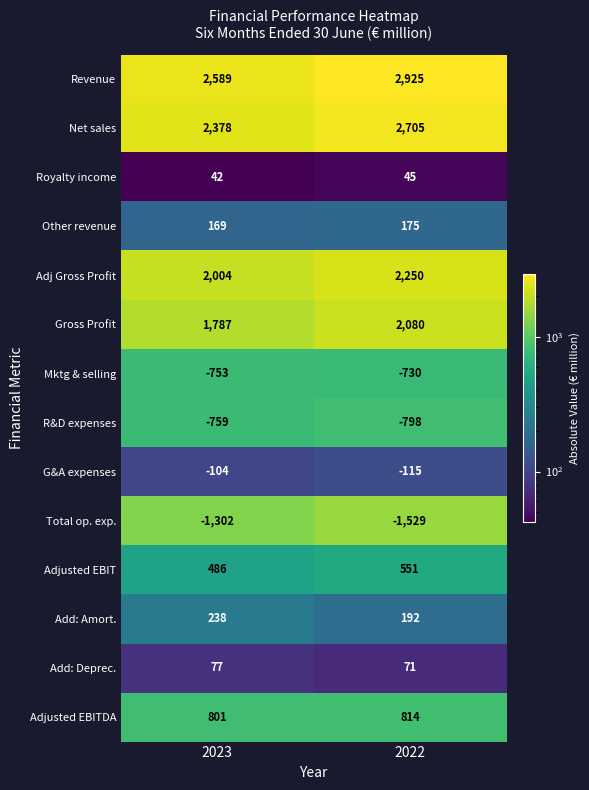

How many distinct data groups are displayed?

14